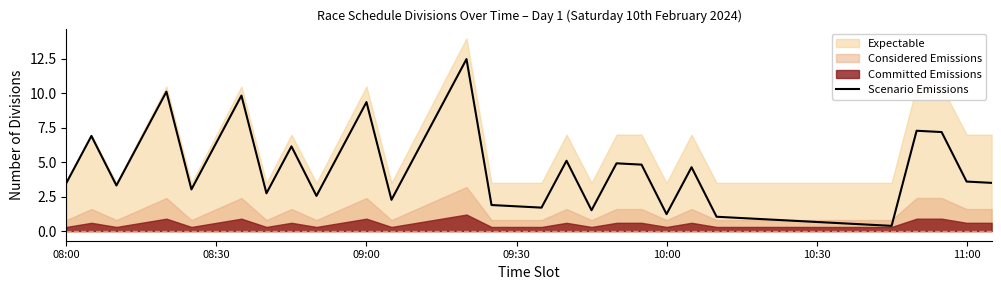

What is the maximum value shown in the chart?

12.5